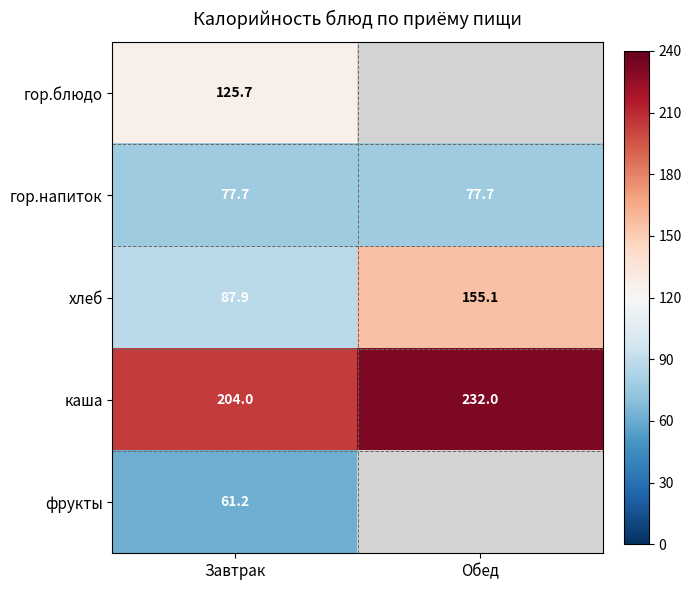

What is the total value across all series at Завтрак?

556.5